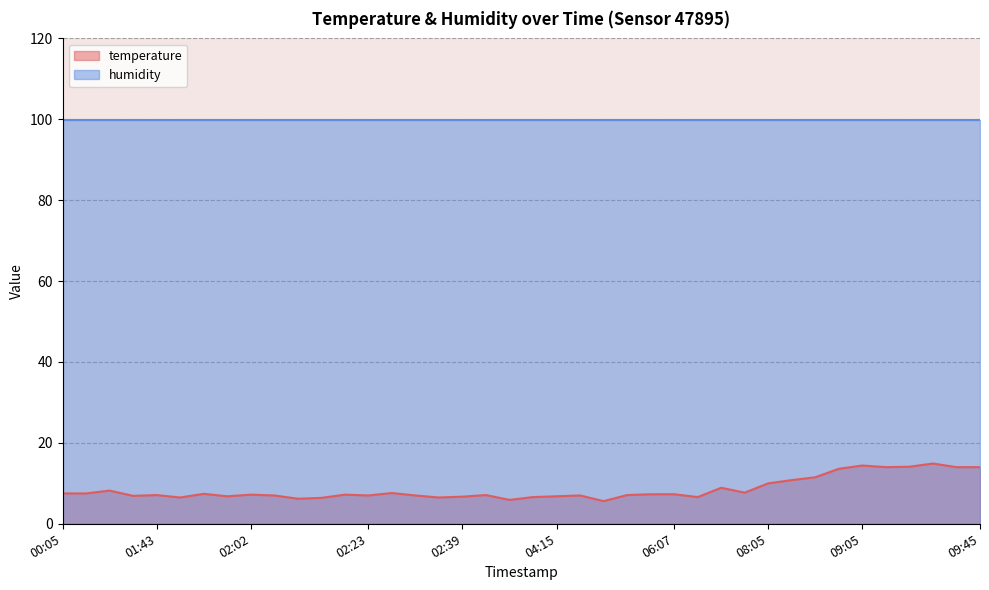

What is the maximum value shown in the chart?

99.9